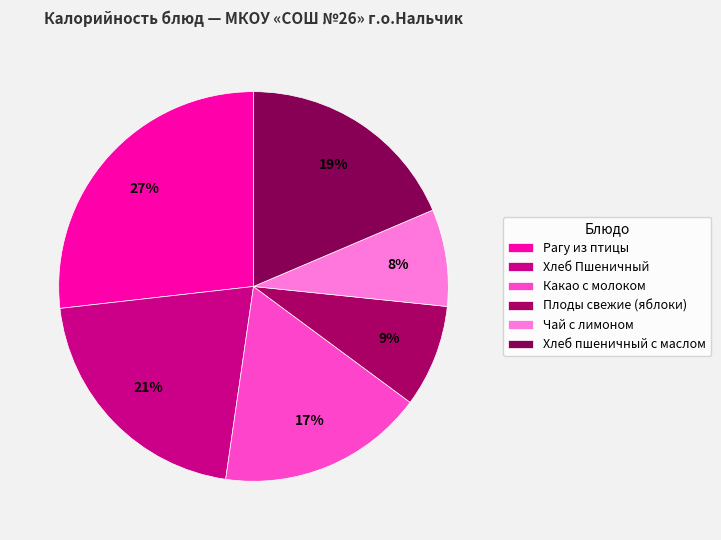

The Какао с молоком slice represents 5% of the pie. True or false?

False